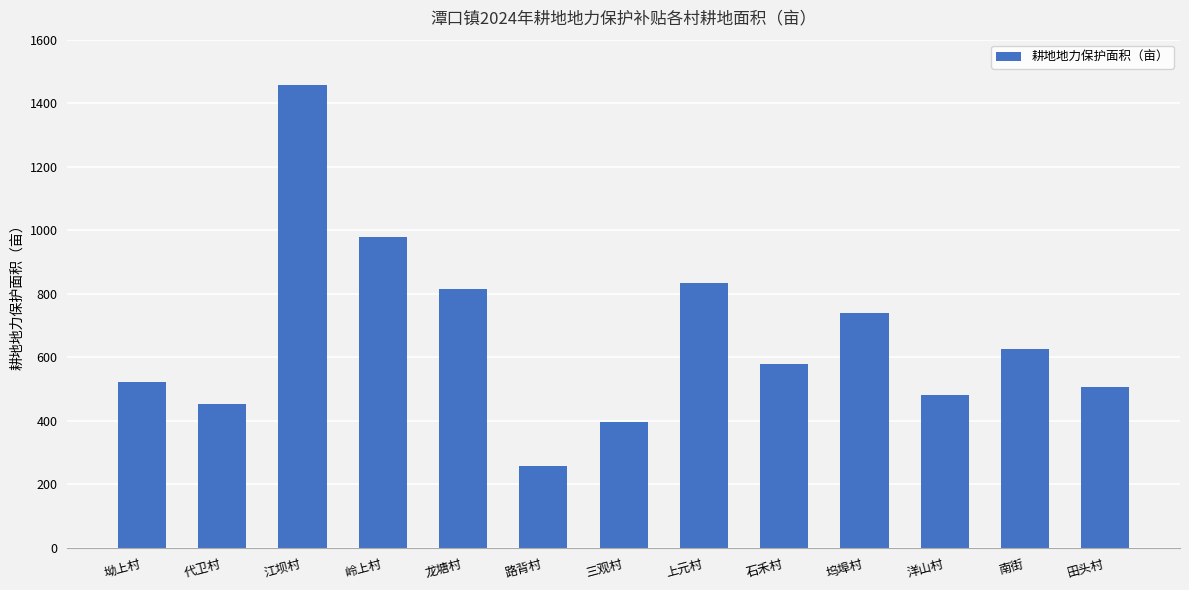

How many data points are less than 579?

6